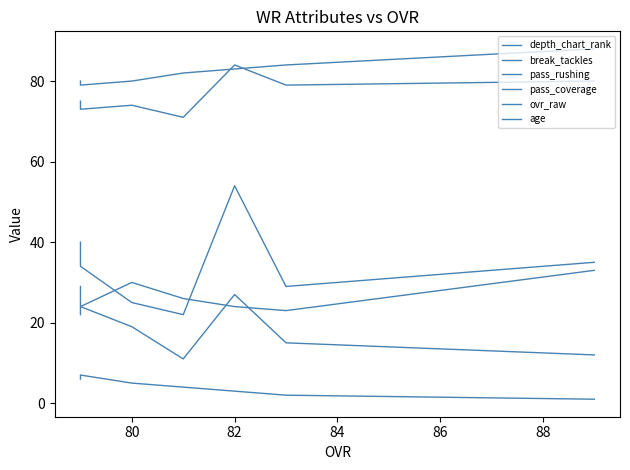

In pass_rushing, how many points are higher than both neighbors (excluding endpoints)?

1